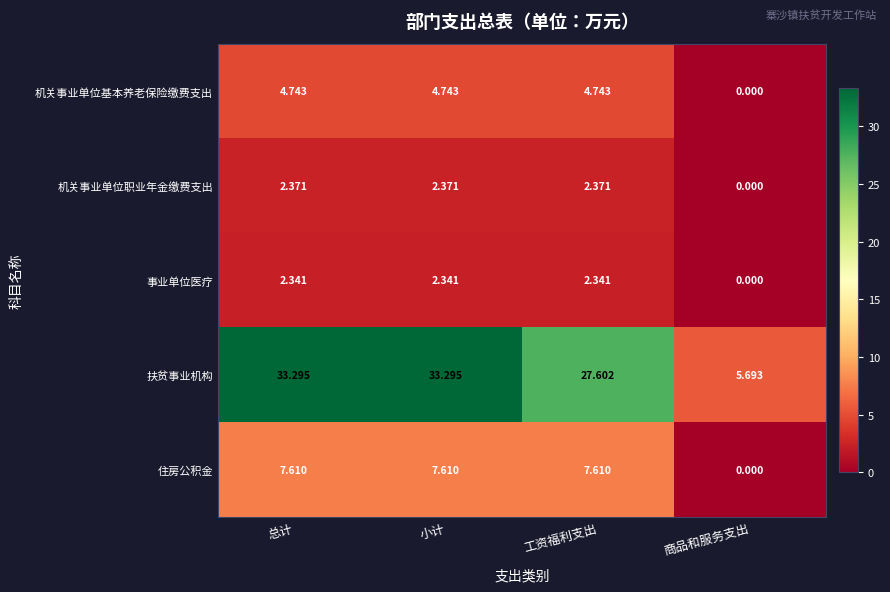

Where does the 住房公积金 series first go above 7?

总计